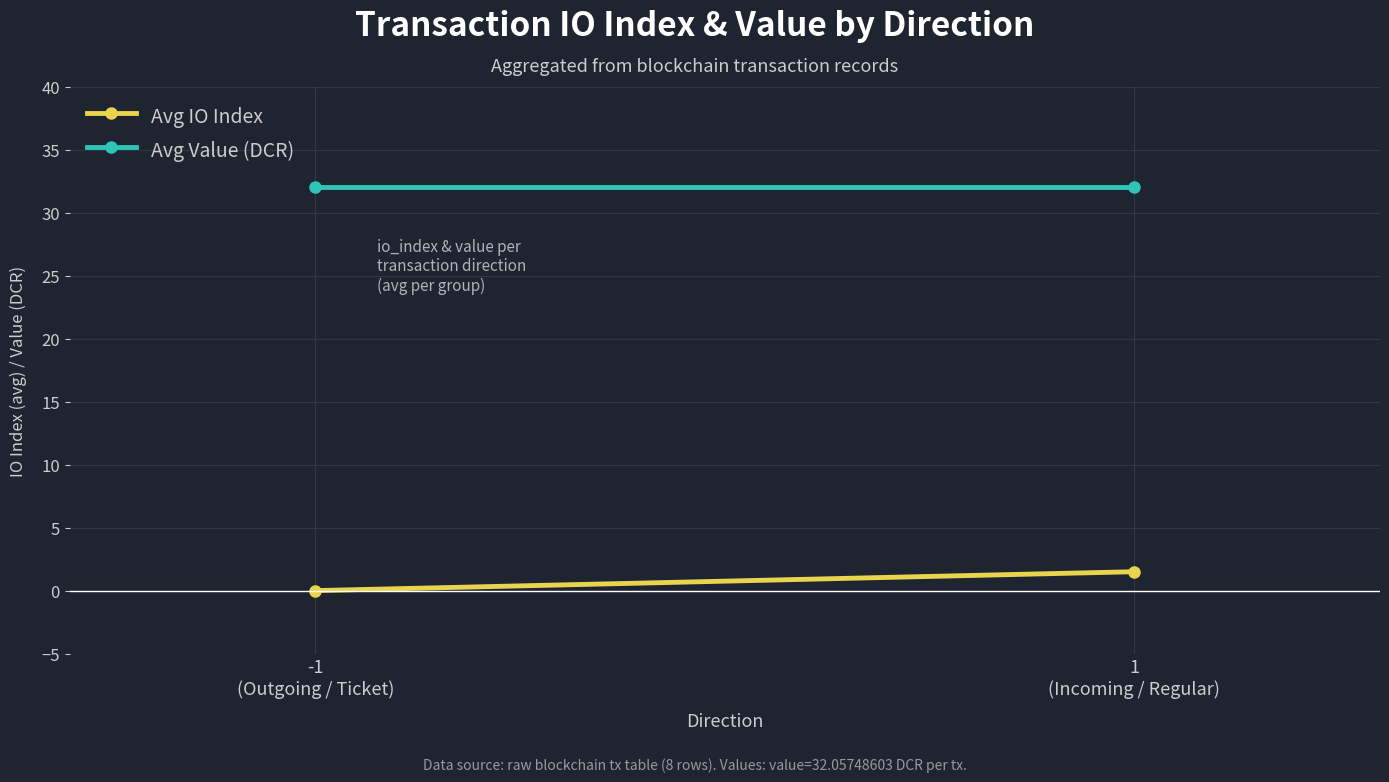

Reading left to right, list all the values displayed in this chart.

Avg IO Index: 0.0	1.5
Avg Value (DCR): 32.1	32.1